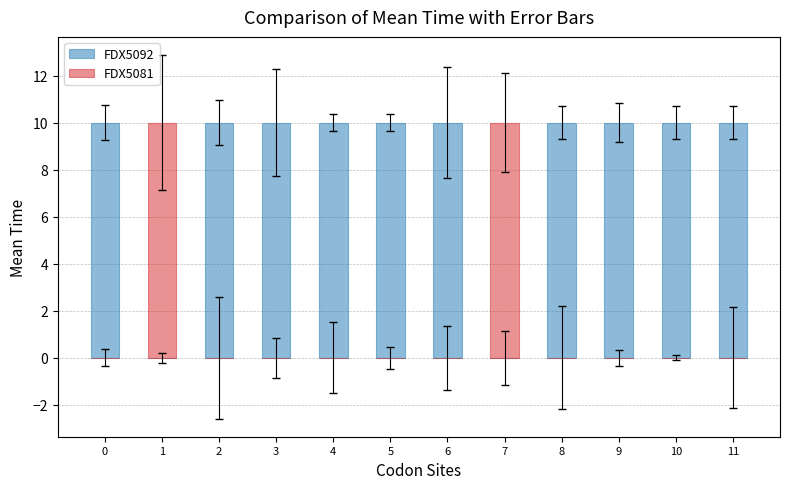

The value of FDX5092 at 3 is 13. True or false?

False